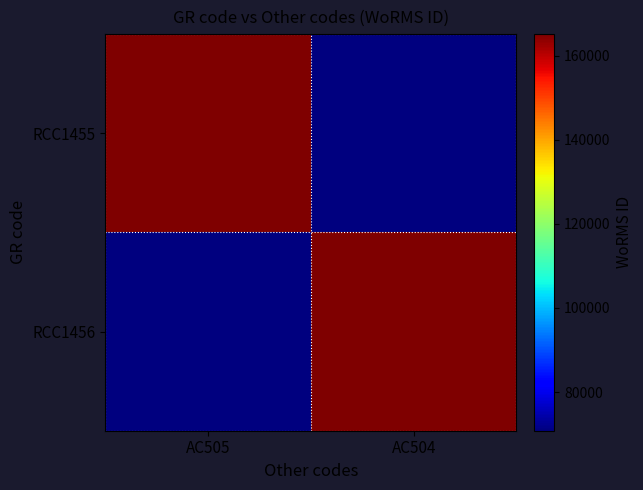

Count the number of data series in this chart.

2